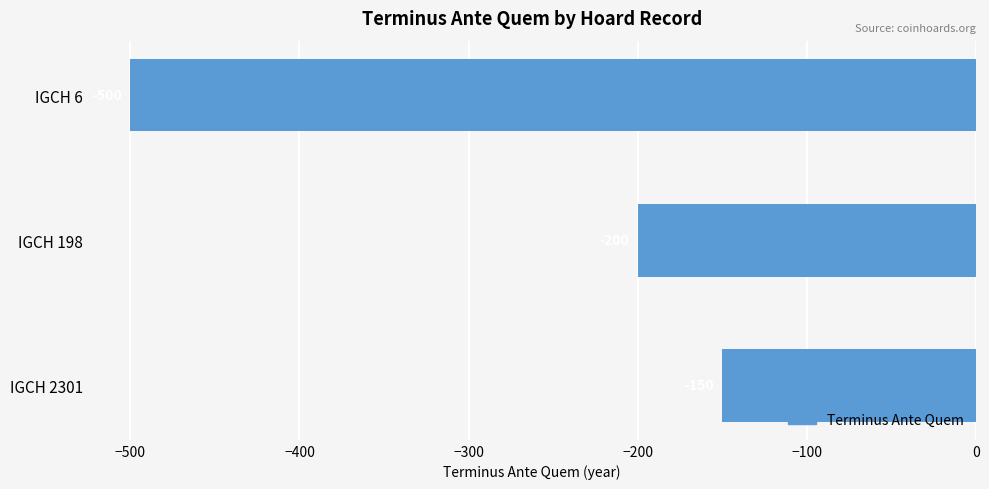

What is the average value?

-283